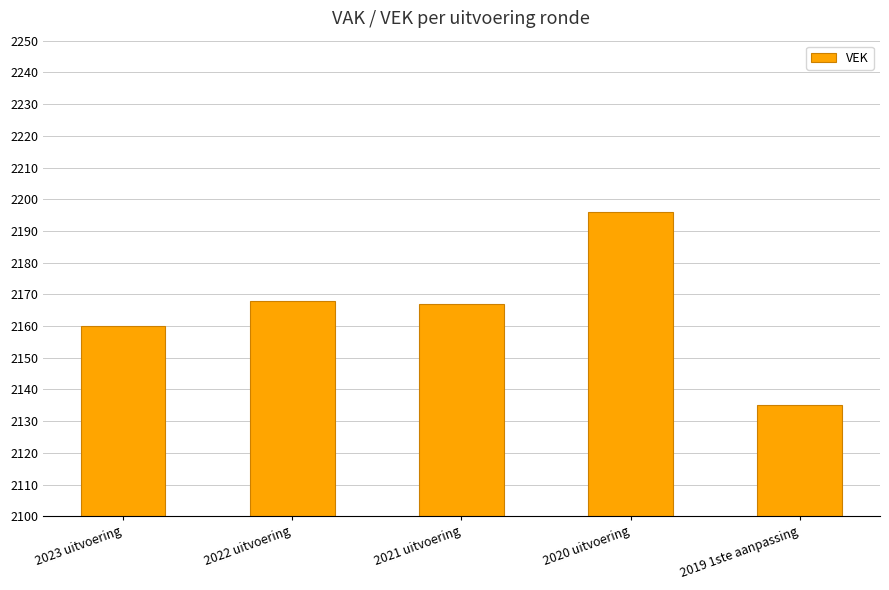

True or false: the data shows 1465 at 2021 uitvoering.

False